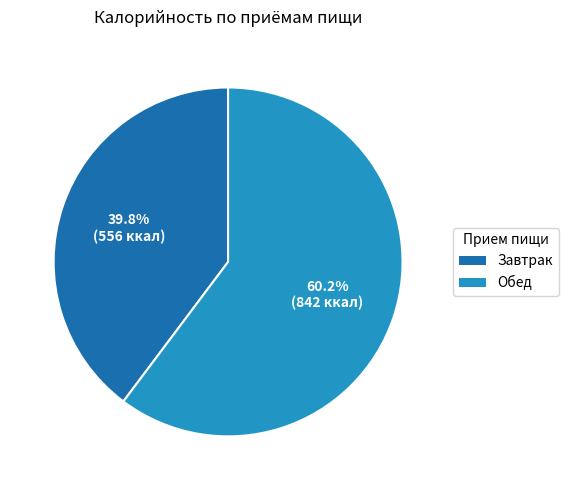

Rank the categories by value from highest to lowest.

Обед, Завтрак